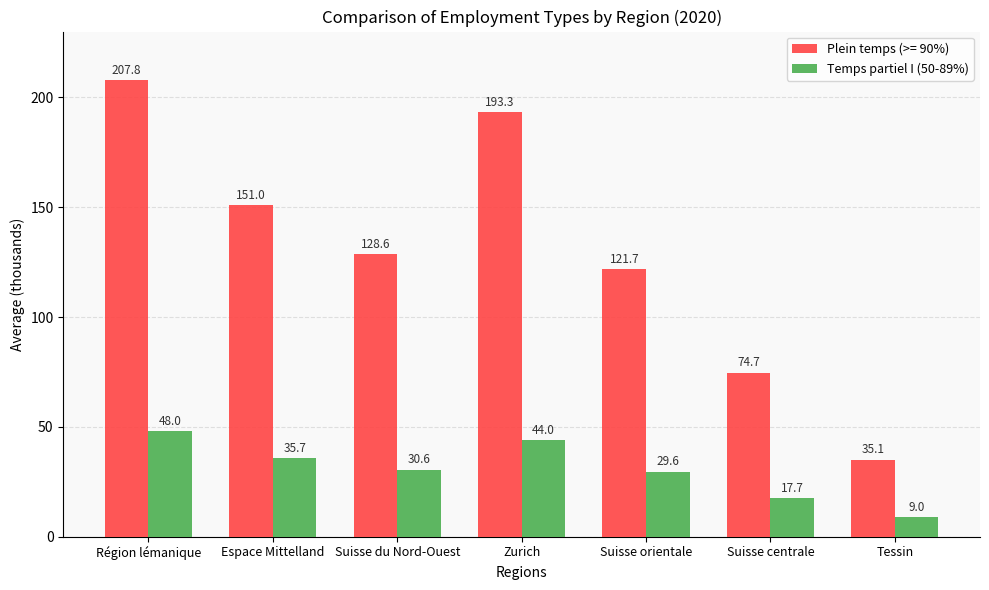

What is the difference between the second highest and minimum values in the Plein temps (>= 90%) series?

158.2